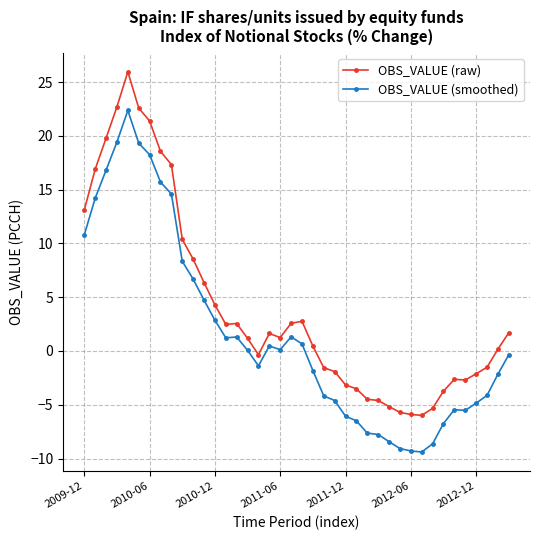

What is the average value of the OBS_VALUE (smoothed) series?

1.6